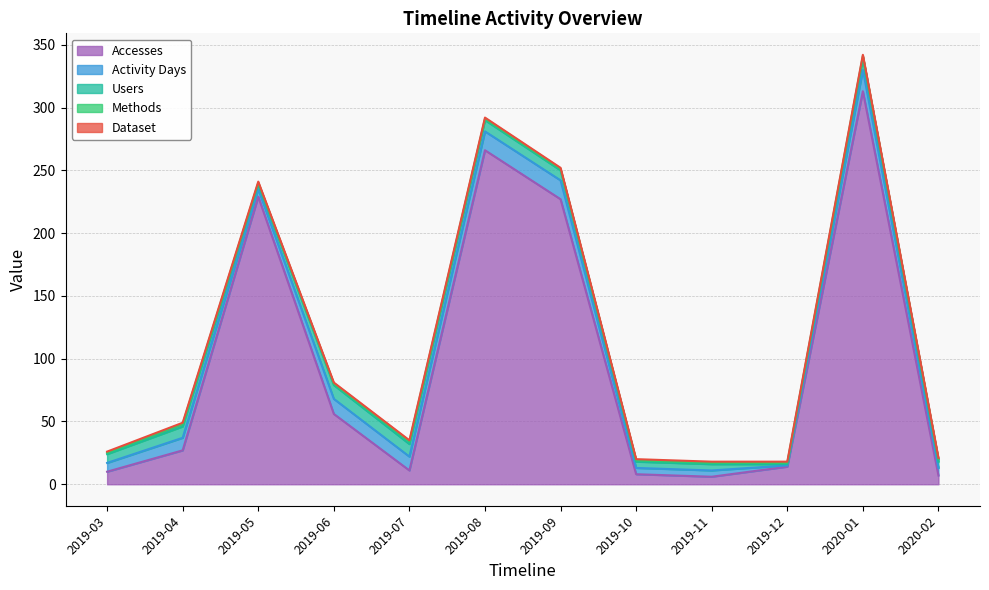

What is the value of the Methods point at the 8th from the left?

1